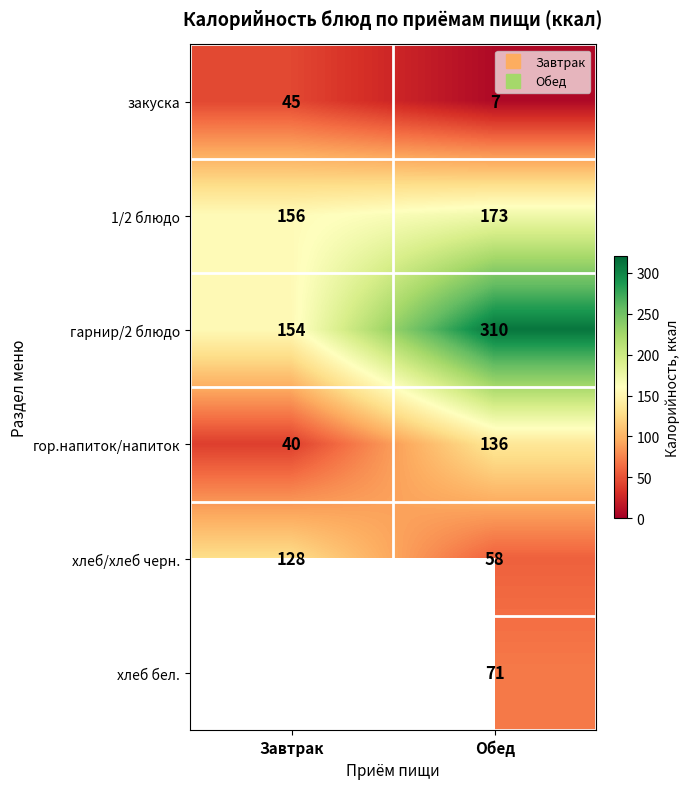

Count the гор.напиток/напиток values in the range 40 to 136.

2